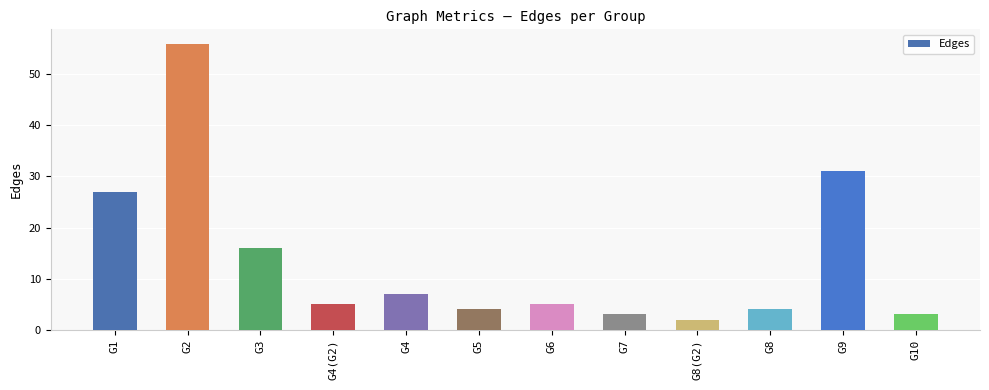

What is the value of the 3rd bar from the left?

16